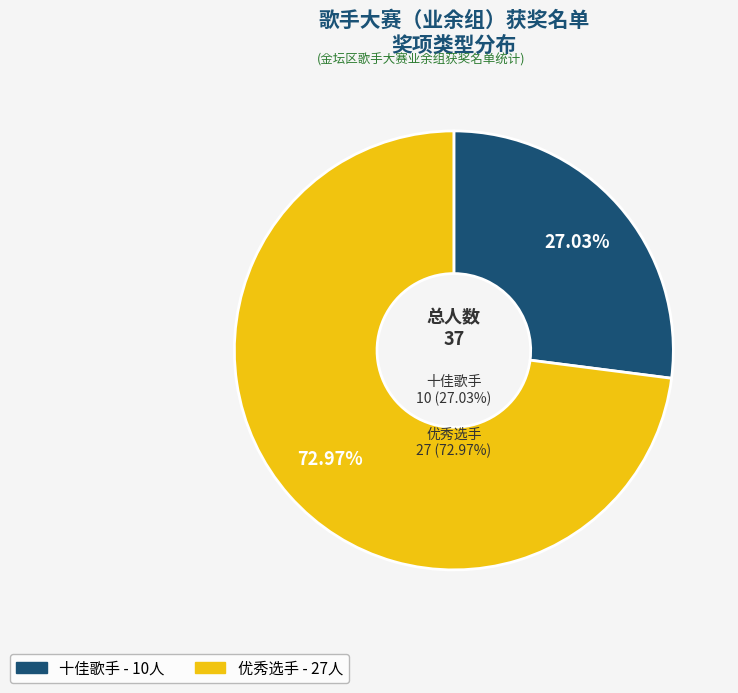

Which has a higher value, 十佳歌手 or 优秀选手?

优秀选手